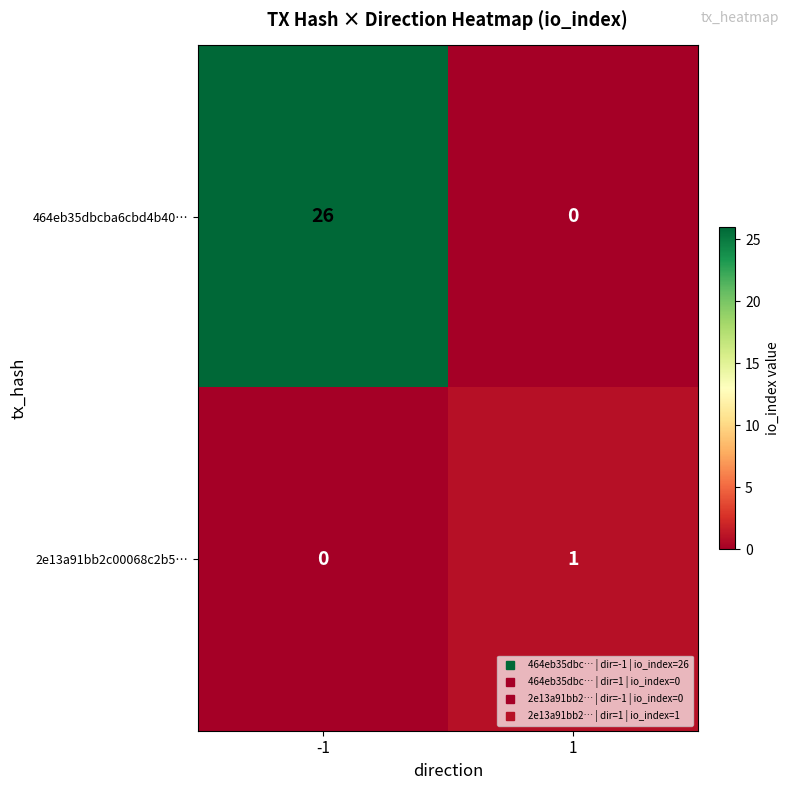

At 1, list the series in order from largest to smallest.

2e13a91bb2c00068c2b5…, 464eb35dbcba6cbd4b40…